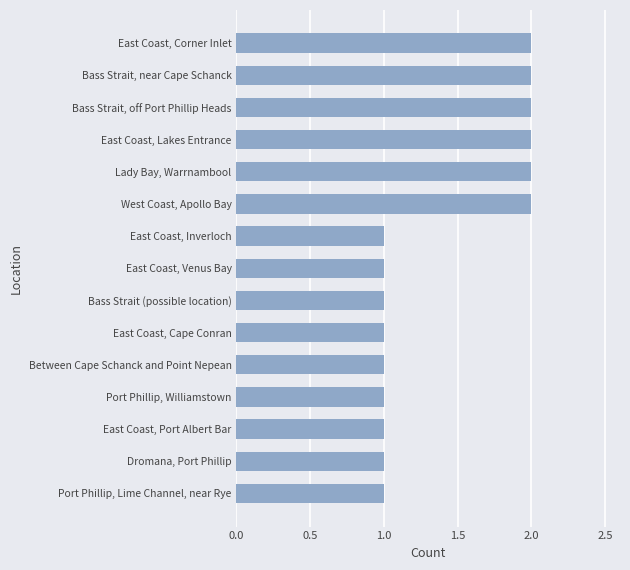

Does the chart contain any negative values?

No